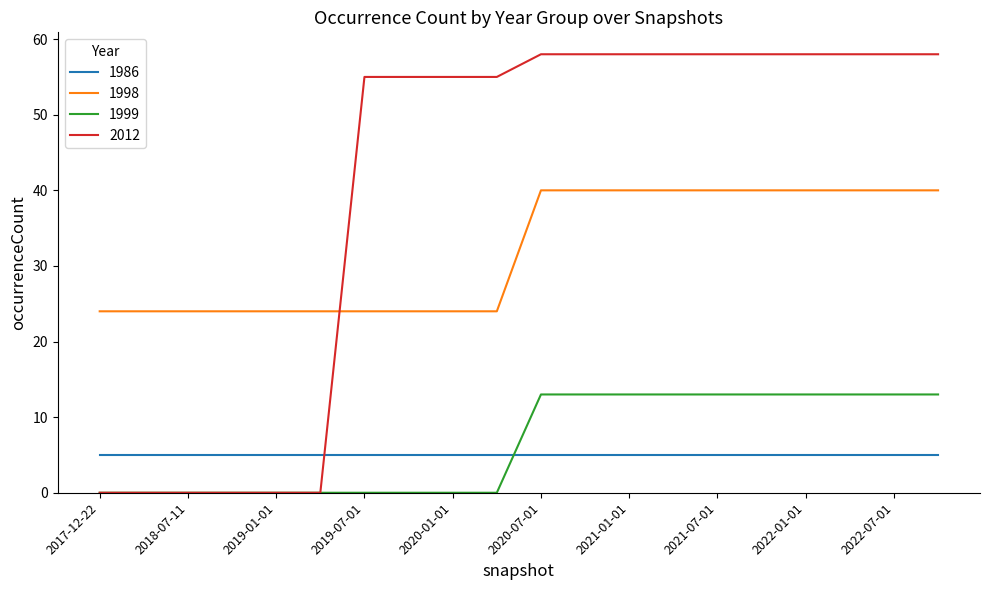

True or false: 1986 and 2012 intersect in this chart.

True